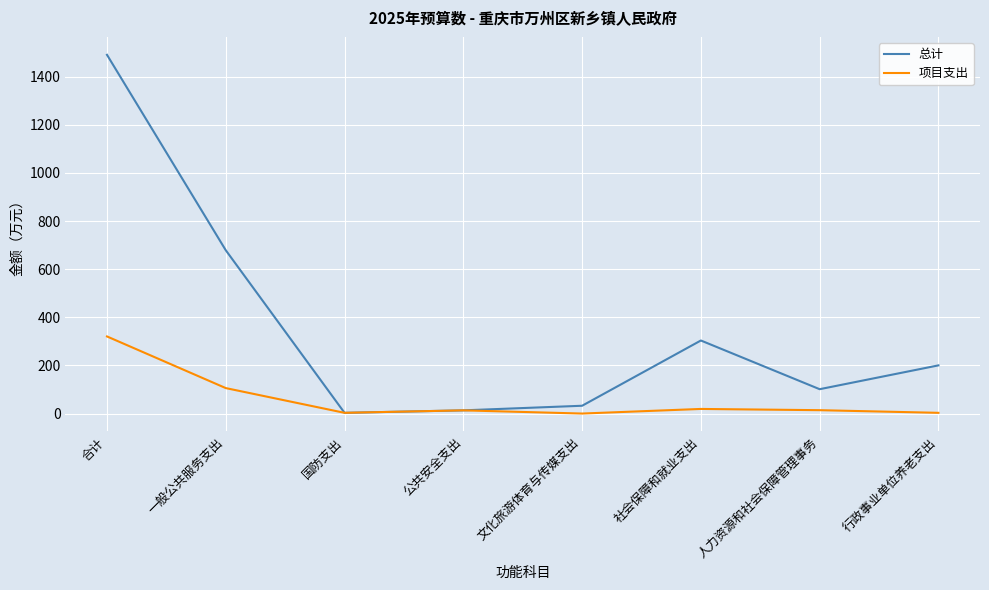

Which series changed the most between 文化旅游体育与传媒支出 and 人力资源和社会保障管理事务?

总计